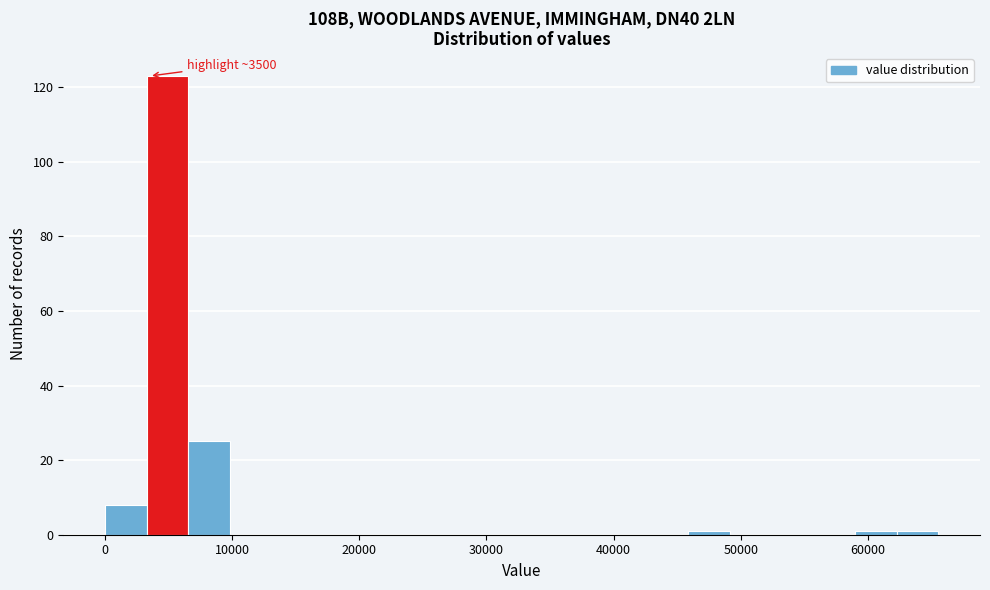

Around what value on the x-axis is the tallest bar? Give the approximate position of its centre, as read against the axis.

5000